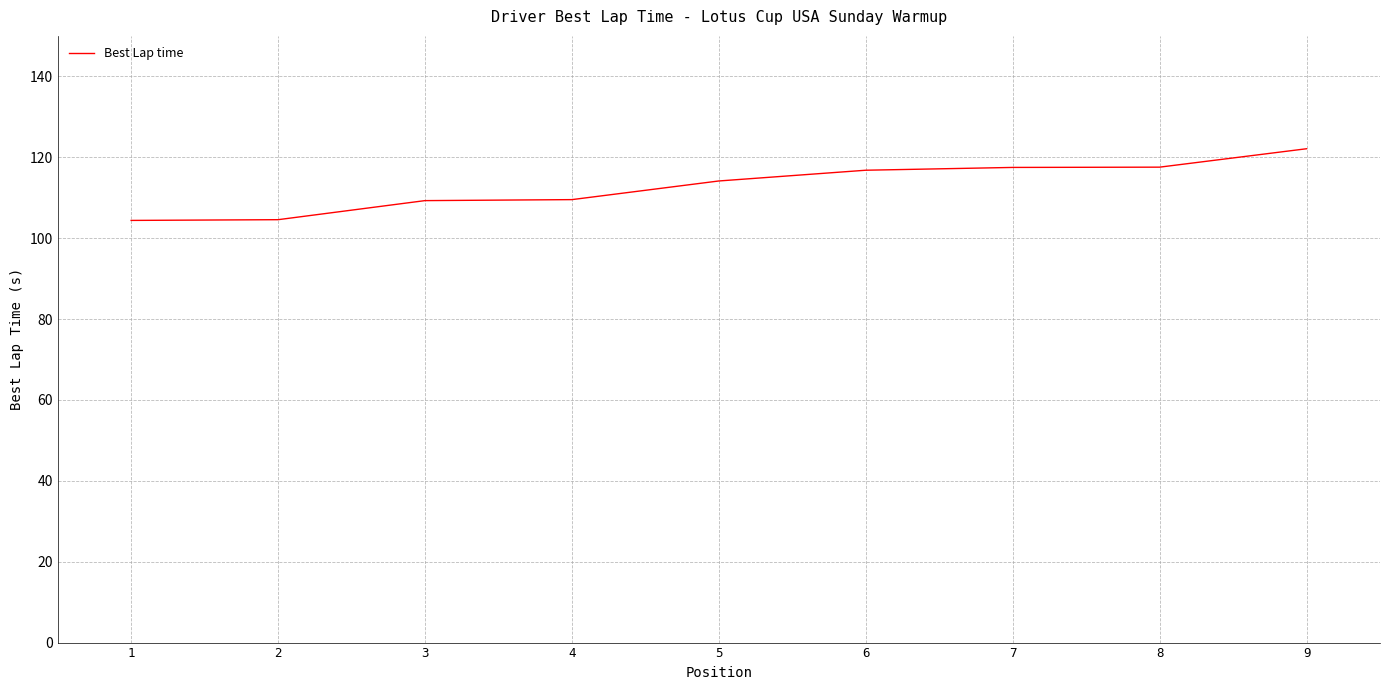

What is the smallest value displayed?

104.4